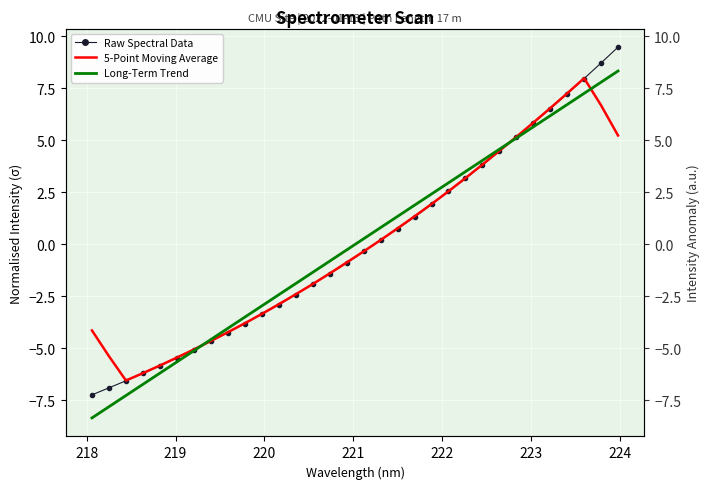

How many times do Long-Term Trend and Raw Spectral Data cross each other?

2